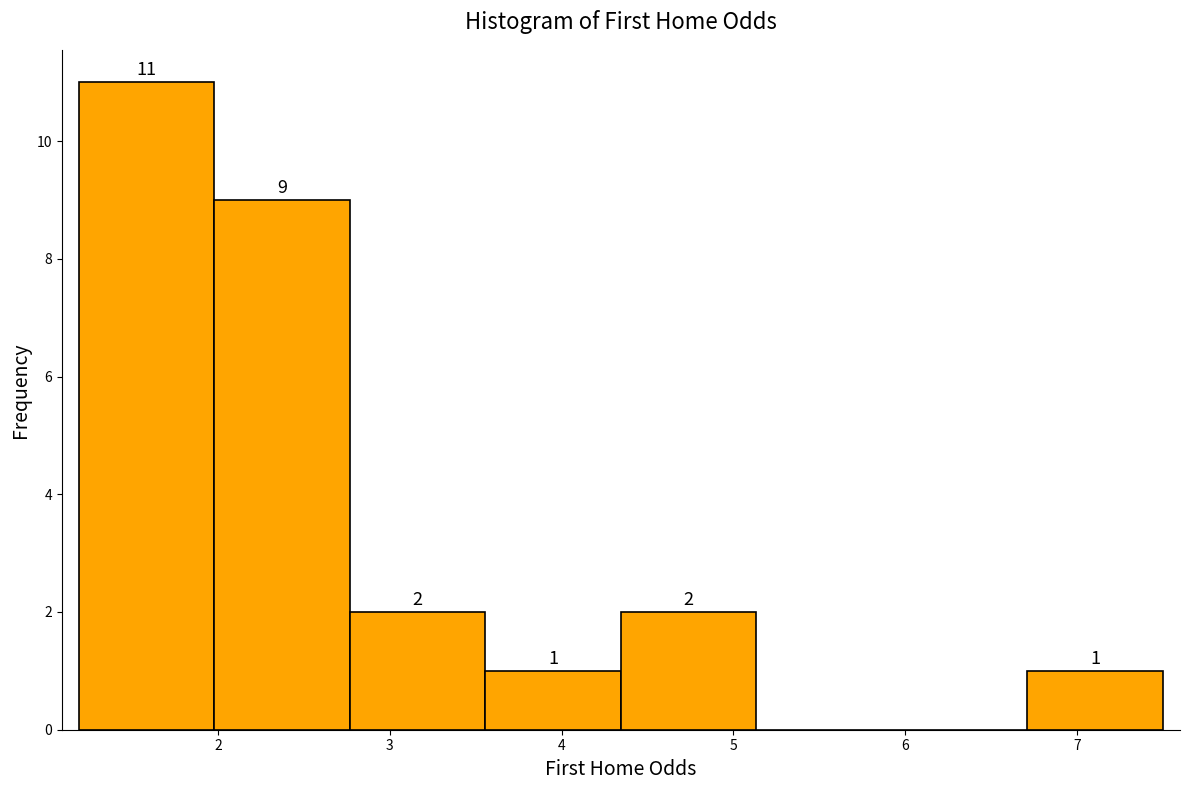

Which range on the x-axis has the tallest bar?

1.2 to 2.0